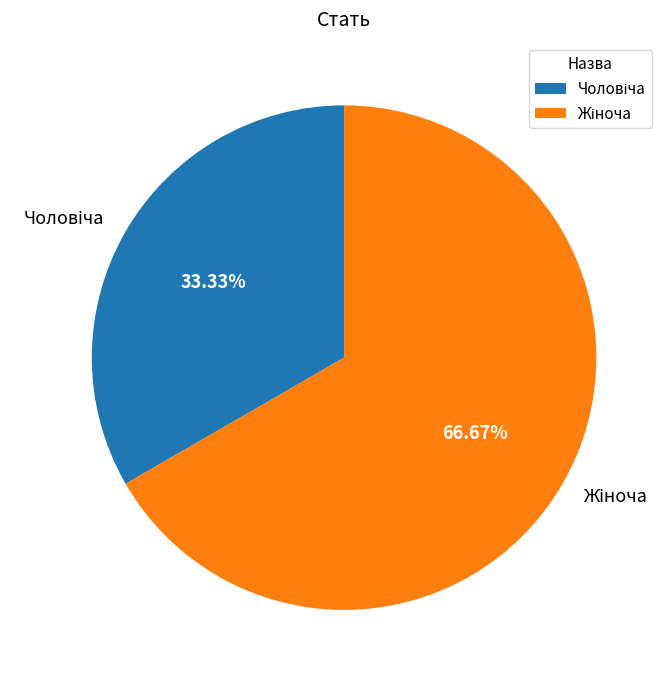

How many segments does this pie chart have?

2